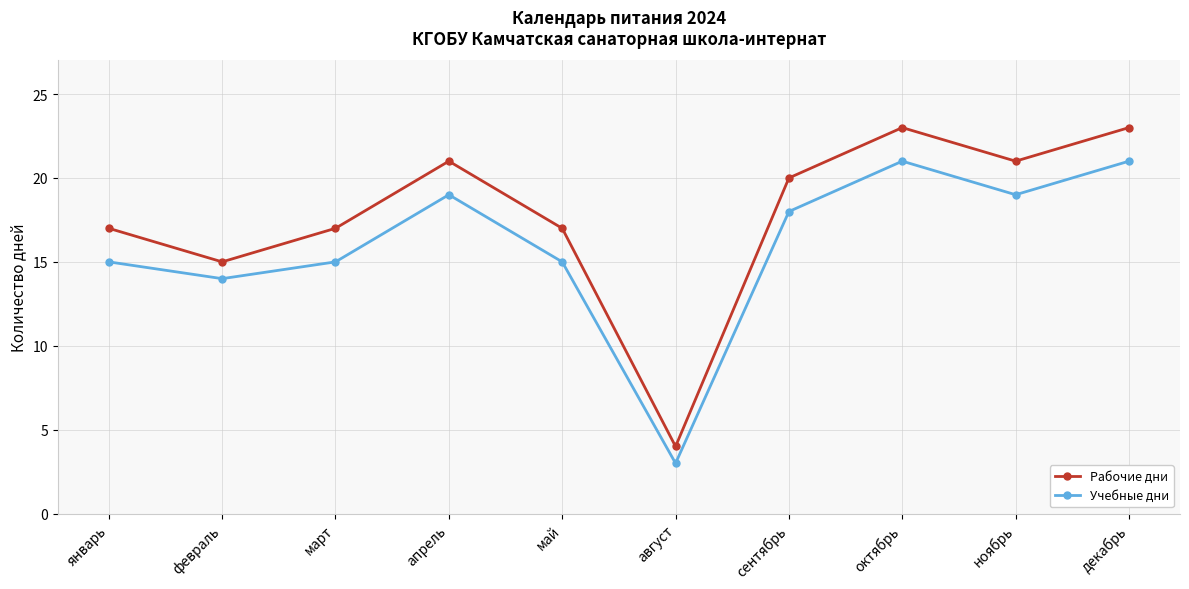

Is it true that Рабочие дни equals 4 at август?

True